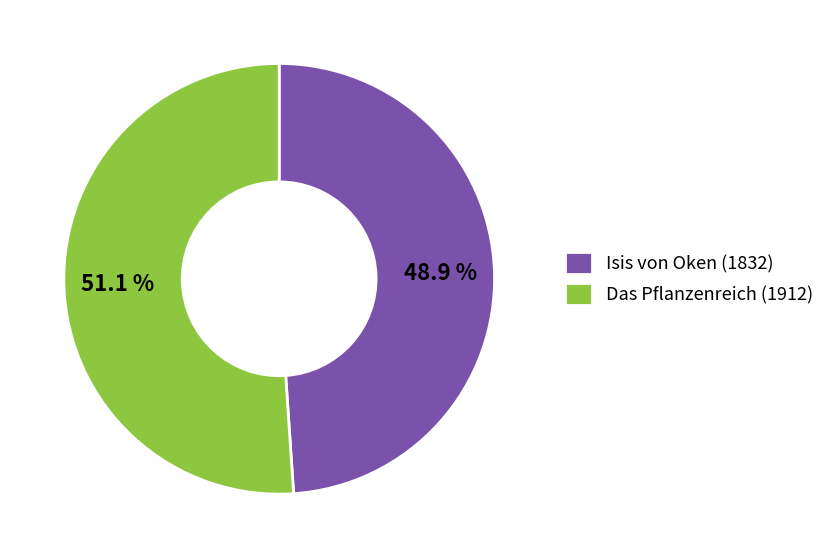

To the nearest percent, what portion does Isis von Oken (1832) represent?

49%